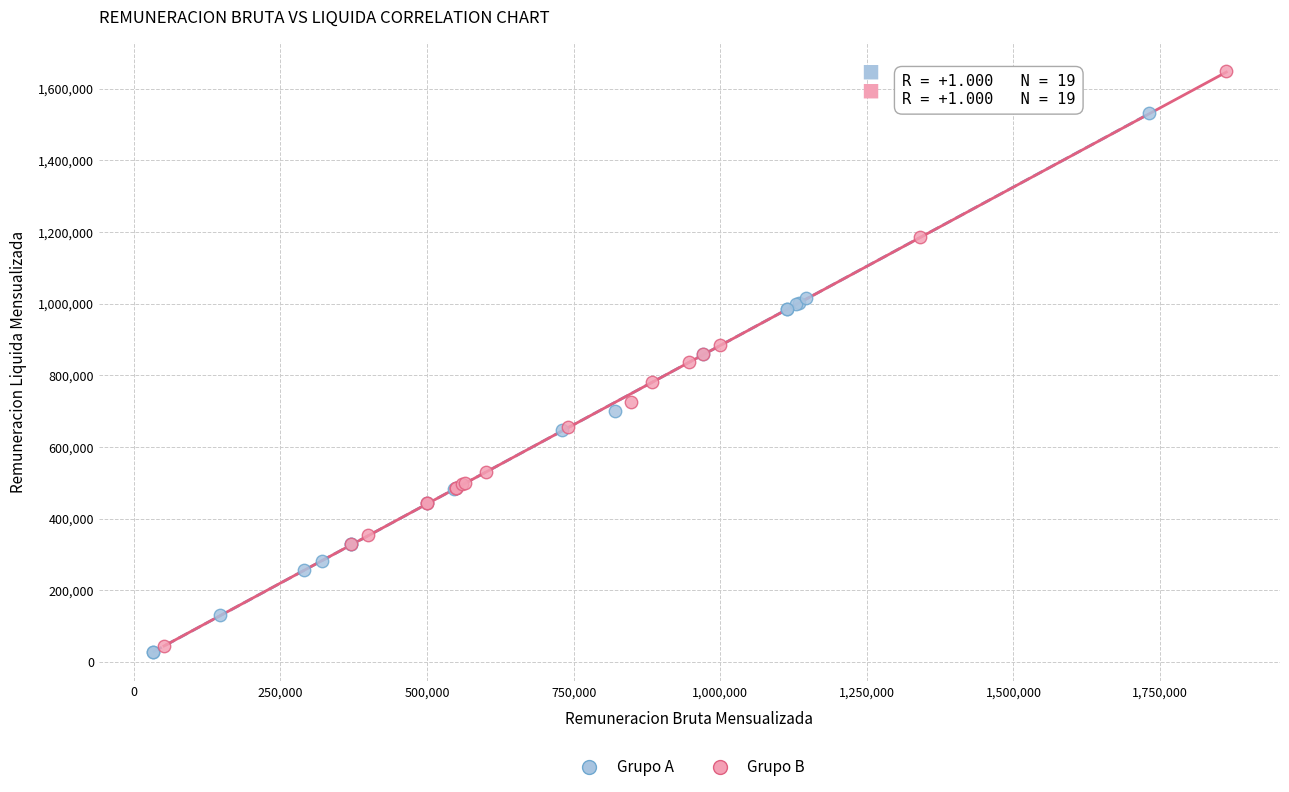

Which series has the largest Y range (max minus min)?

Grupo B